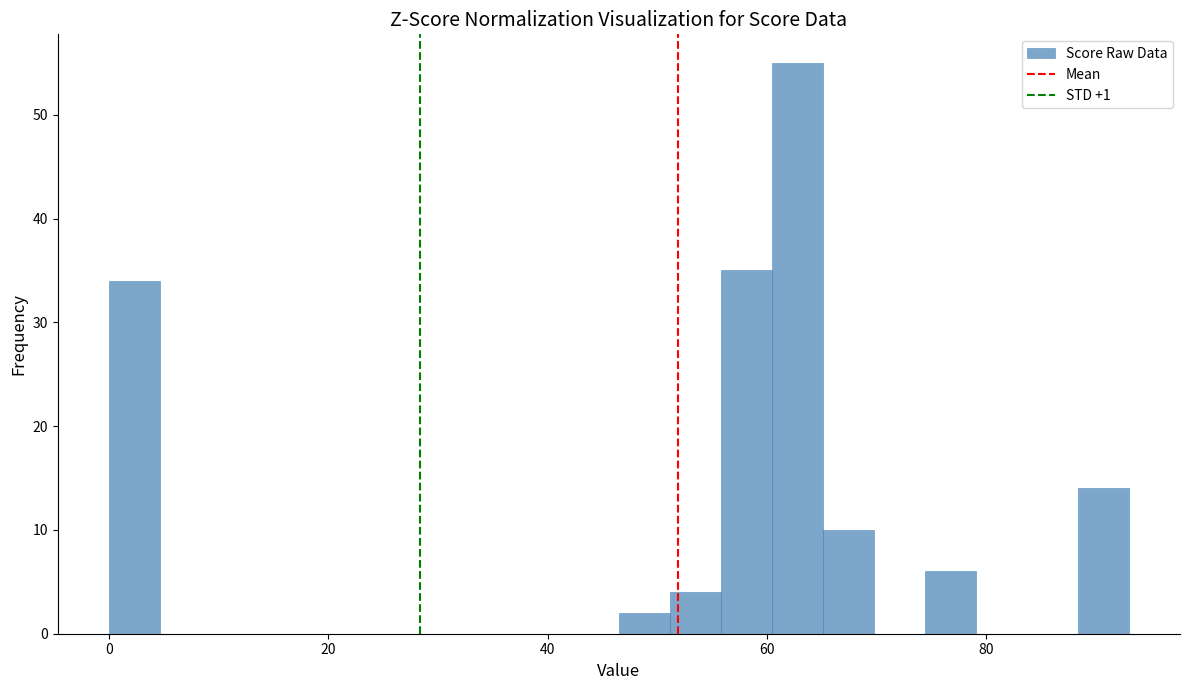

Read against the x-axis, roughly where is the centre of the tallest bar?

62